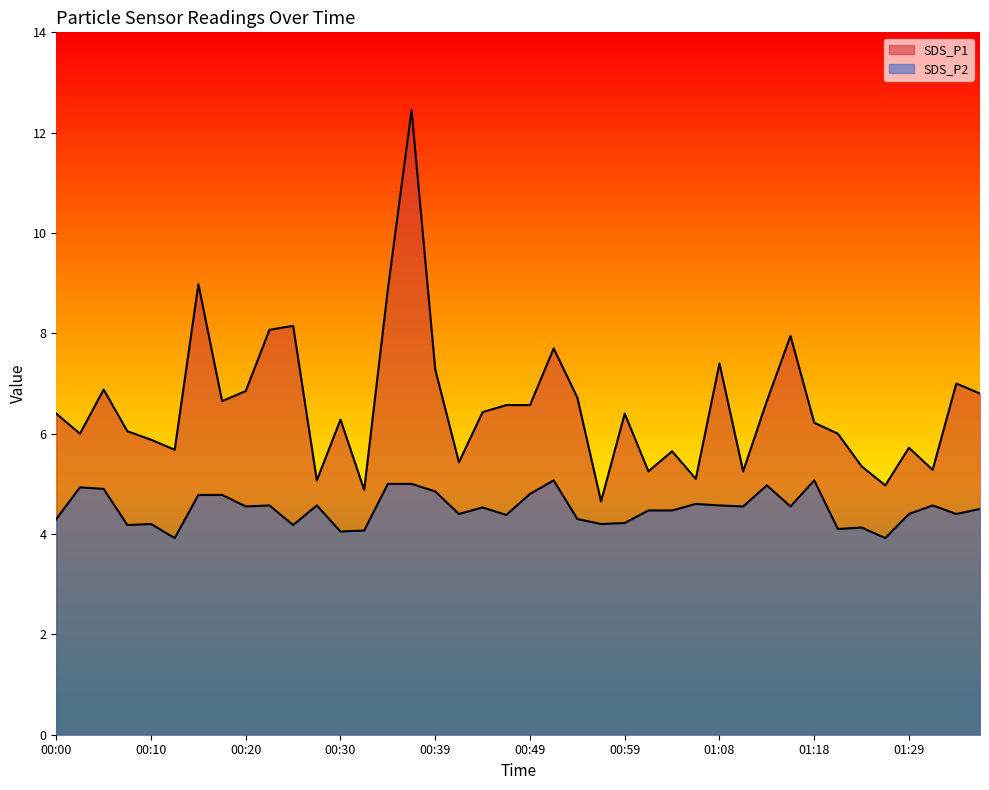

Which label corresponds to the smallest value in the chart?

00:13